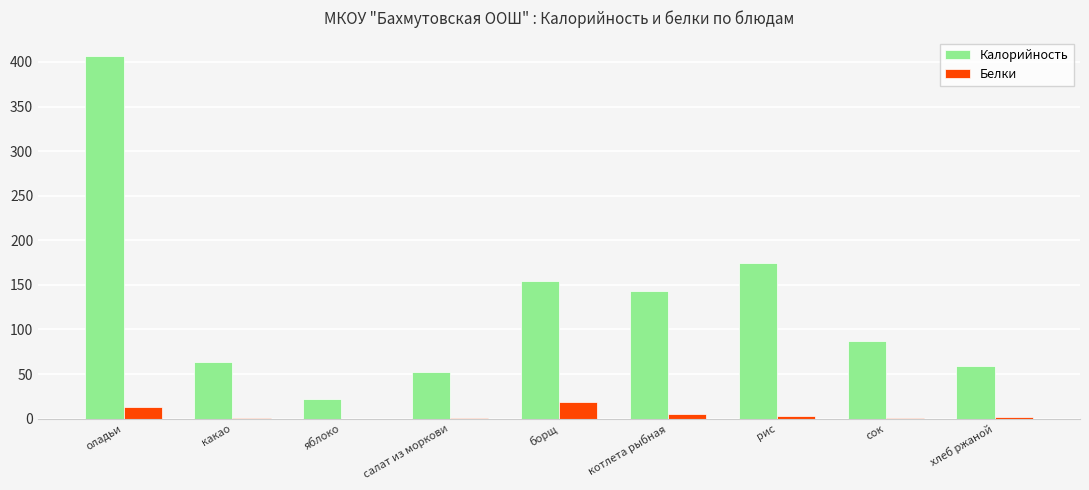

Which series has the largest total across all categories?

Калорийность